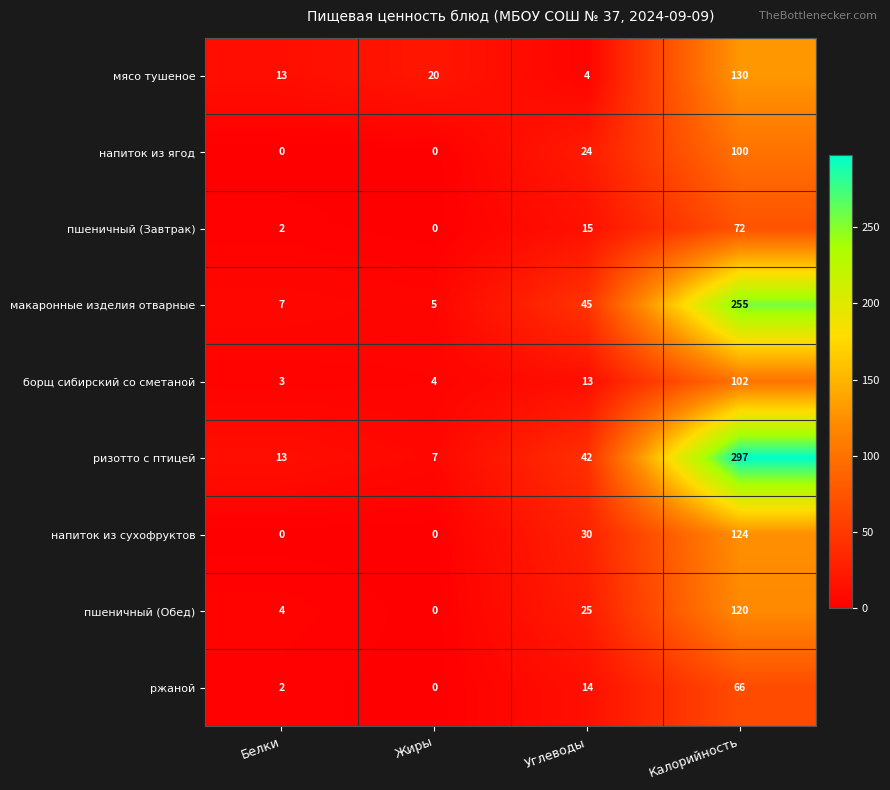

What is the difference between the second highest and second lowest values in the макаронные изделия отварные series?

38